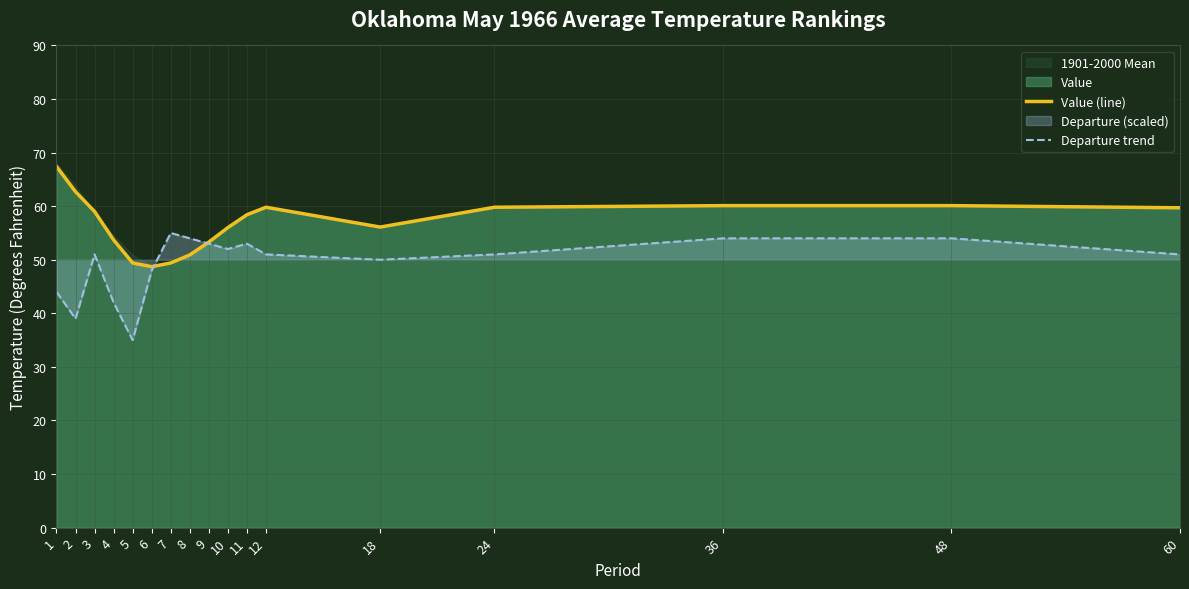

What is the value of the Value (line) point at the 14th from the left?

59.8